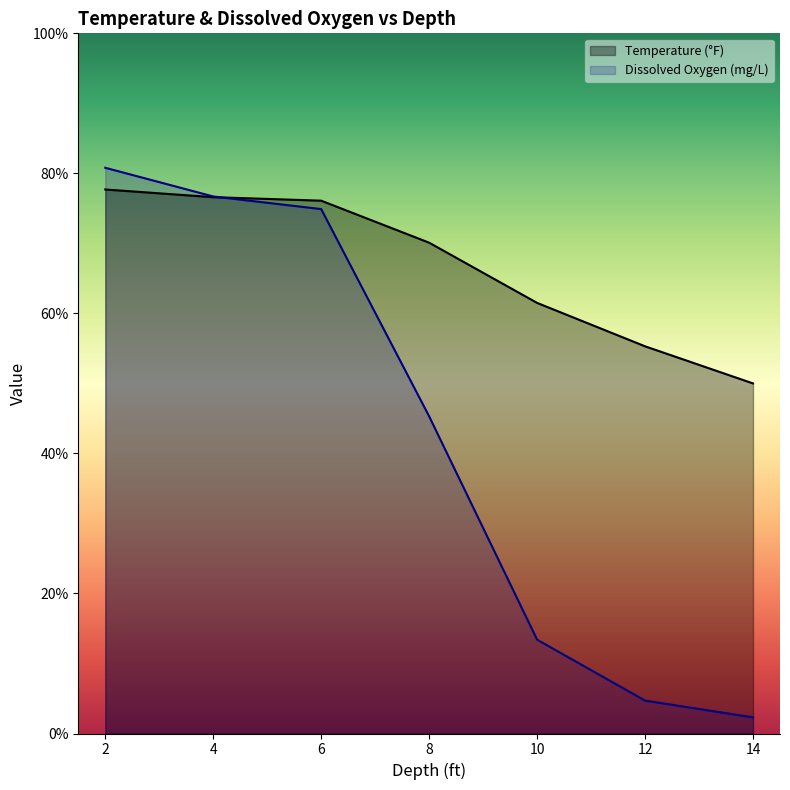

True or false: Dissolved Oxygen (mg/L) and Temperature (°F) cross at least once.

True